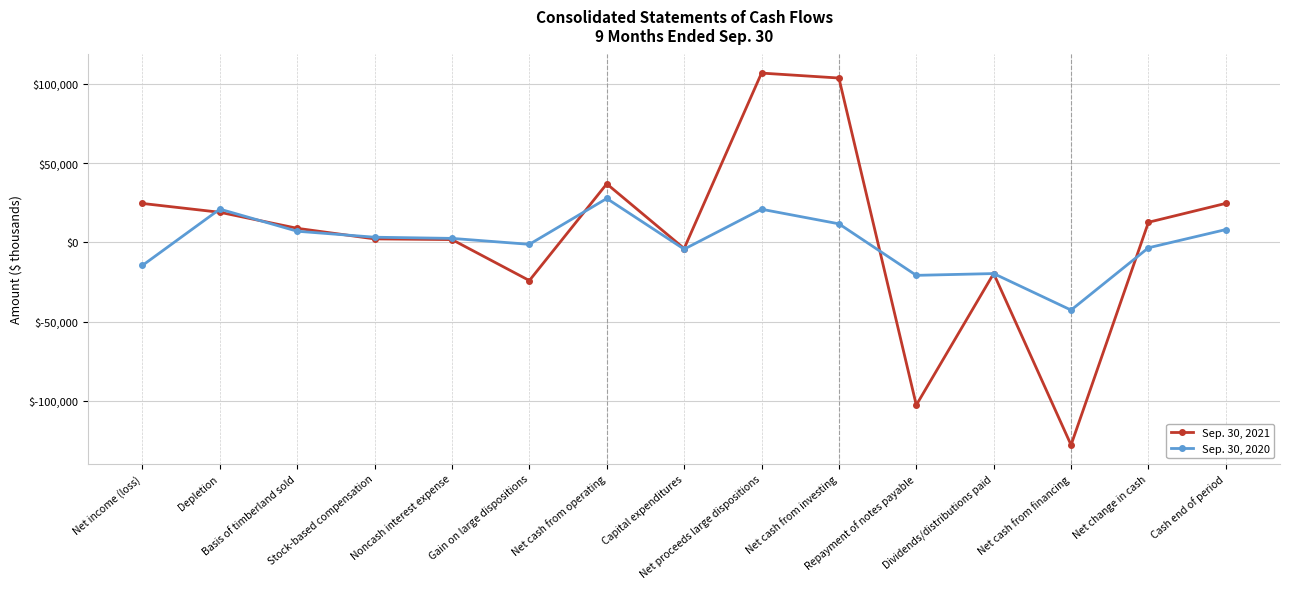

True or false: Sep. 30, 2021 has more than 1 interior local peaks.

True